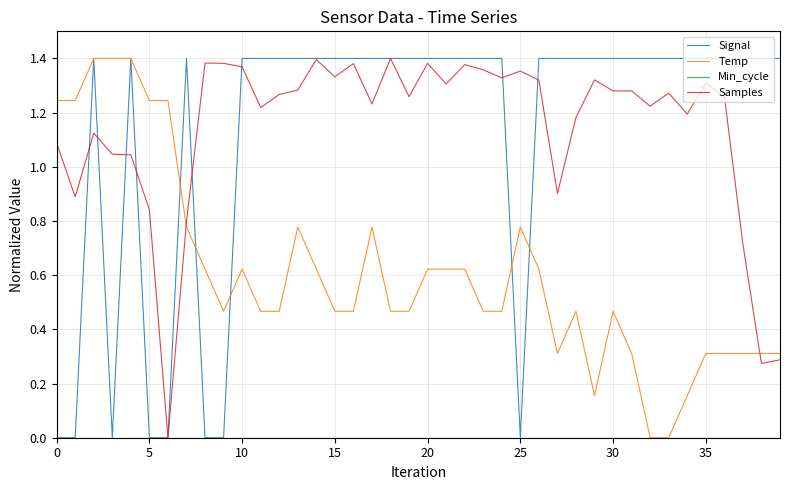

Does the chart have visible grid lines?

Yes